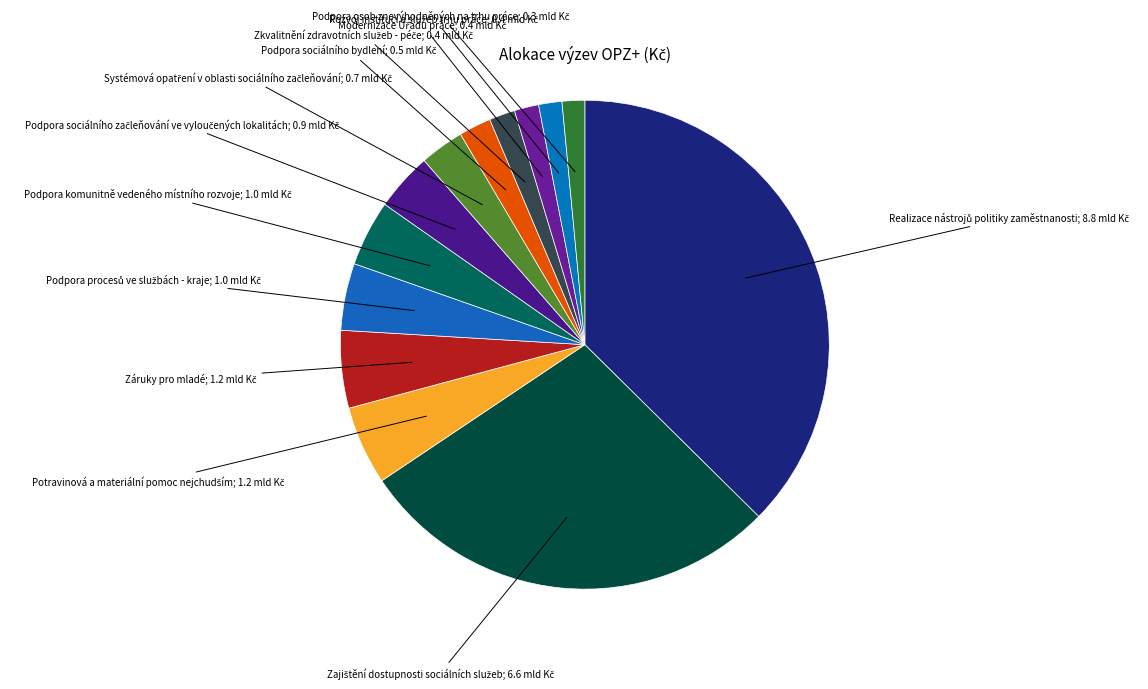

Count the number of slices in the pie.

13